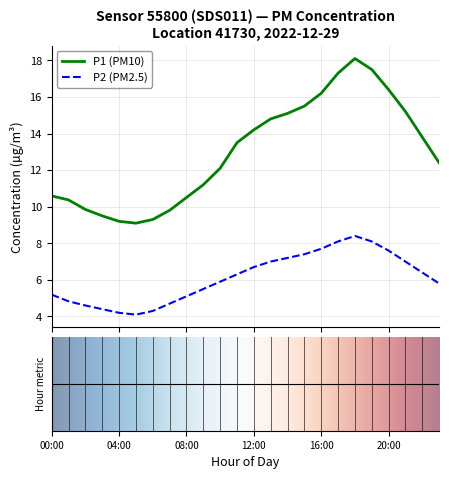

Which series has the largest total across all categories?

P1 (PM10)